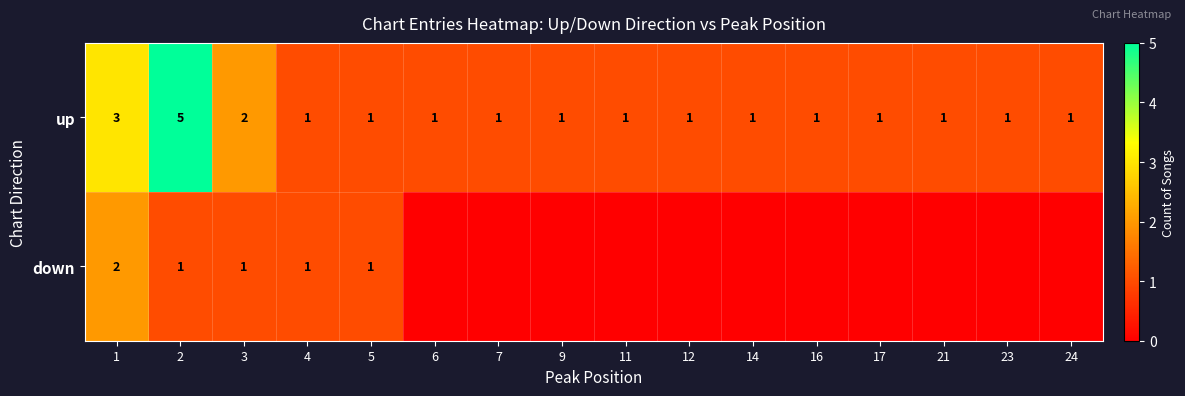

At which category does the chart reach its peak across all series?

2